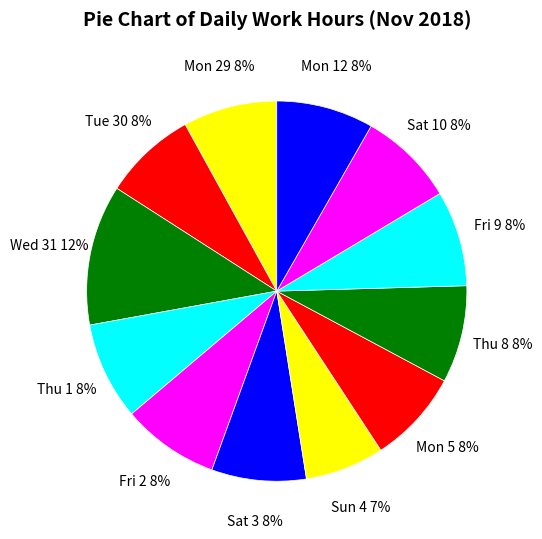

Count the number of slices in the pie.

12